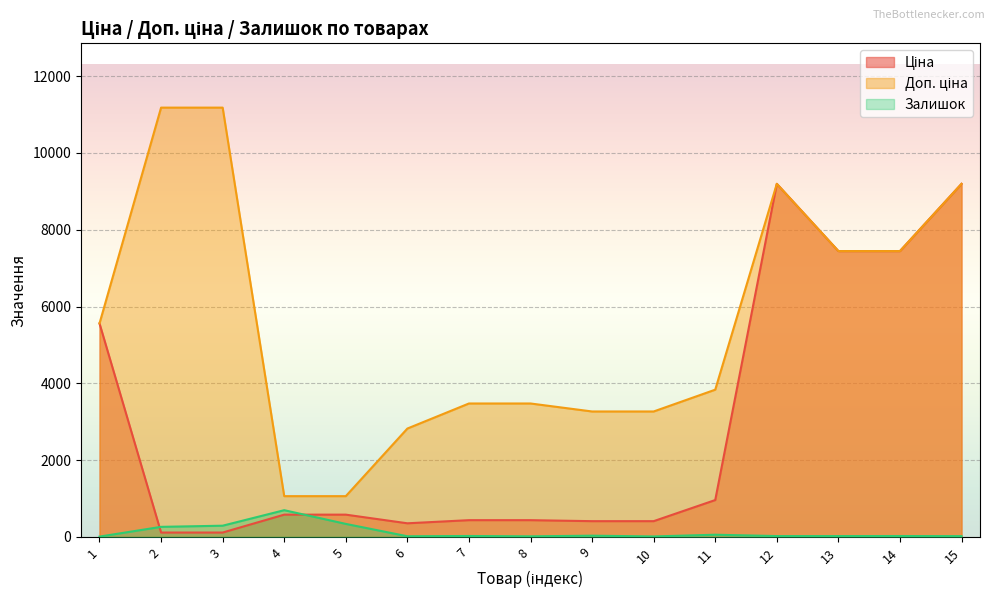

Rank the series by their average value, from lowest to highest.

Залишок, Ціна, Доп. ціна